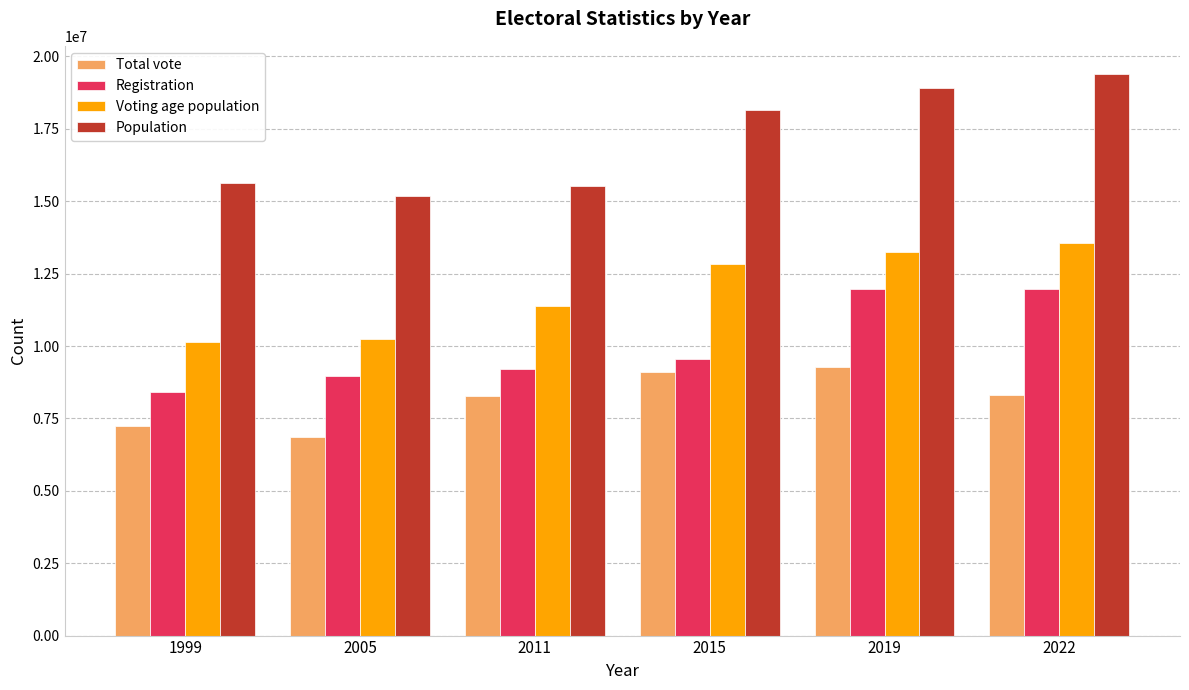

How many series are shown in this chart?

4